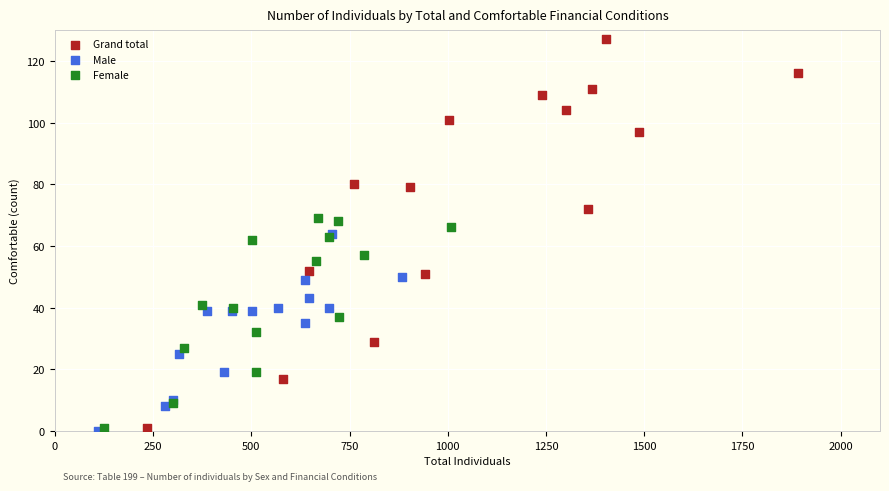

Which series reaches the maximum Y coordinate?

Grand total